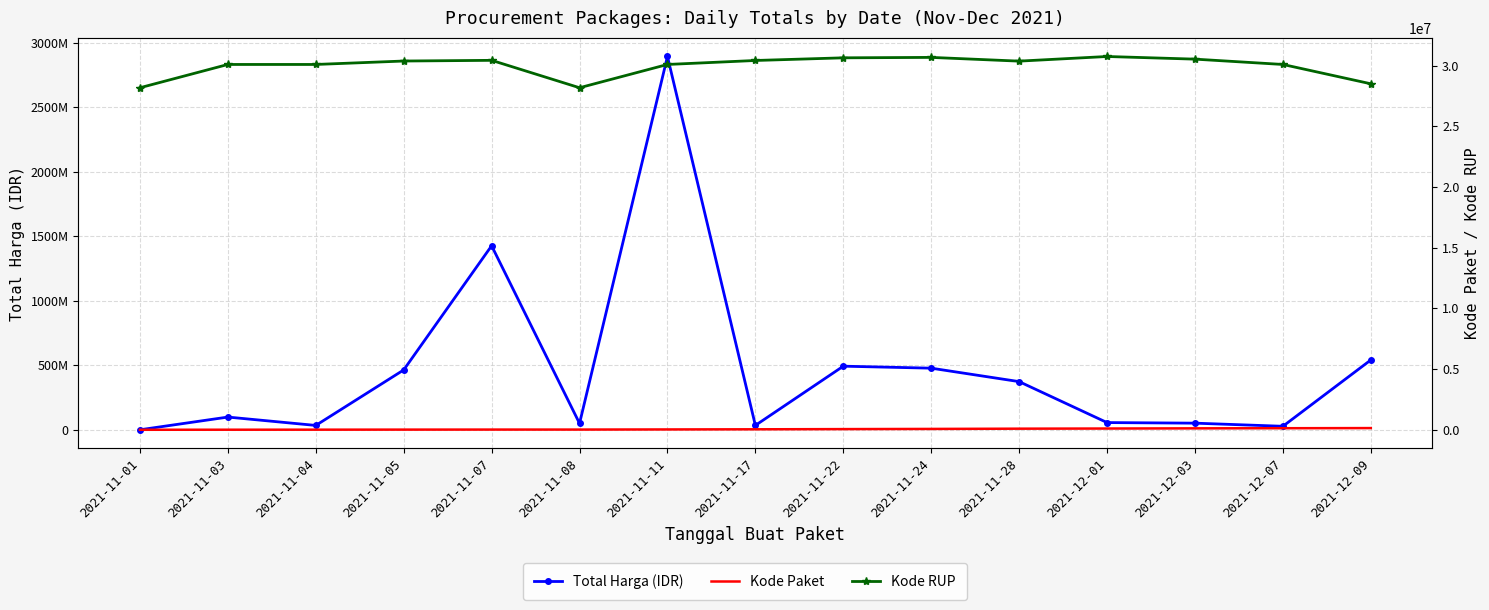

Between 2021-11-08 and 2021-11-28, which series saw the biggest shift?

Total Harga (IDR)